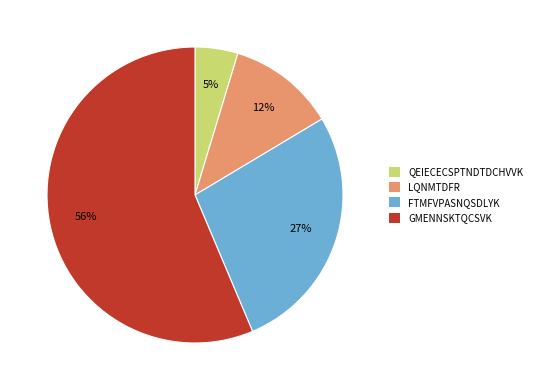

Rank the categories by value from lowest to highest.

QEIECECSPTNDTDCHVVK, LQNMTDFR, FTMFVPASNQSDLYK, GMENNSKTQCSVK